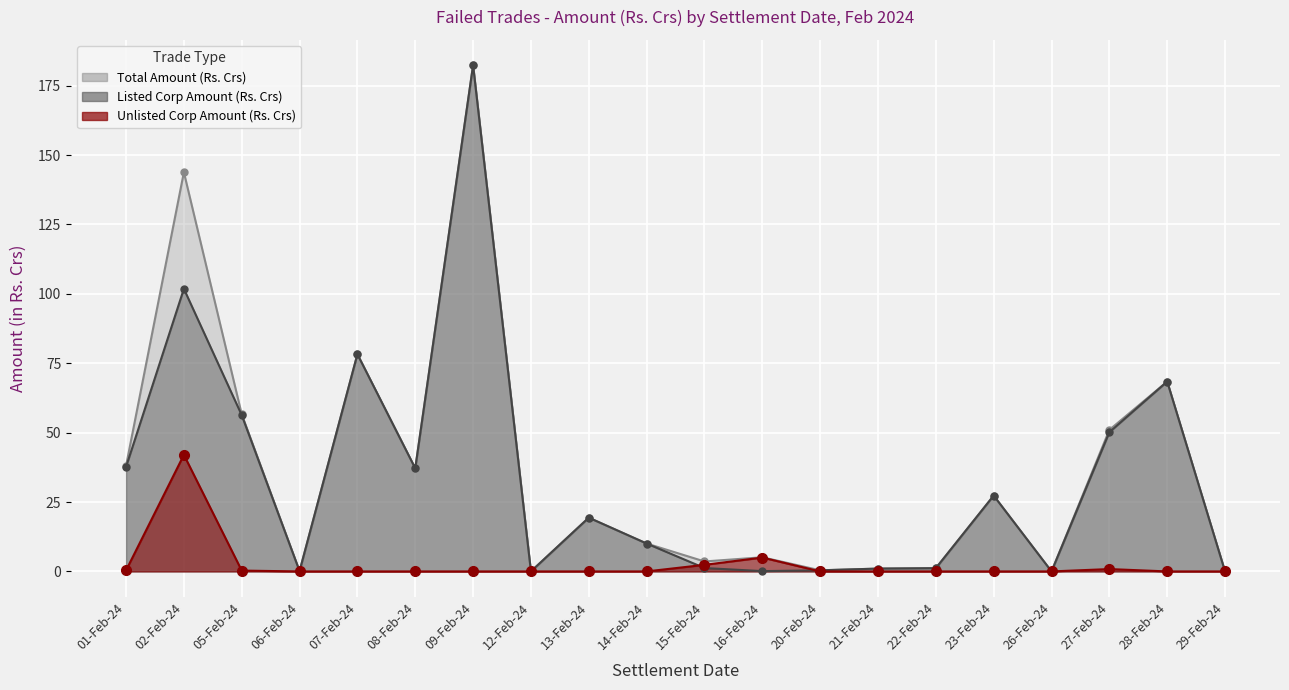

At which category is the sum across all series the highest?

09-Feb-24